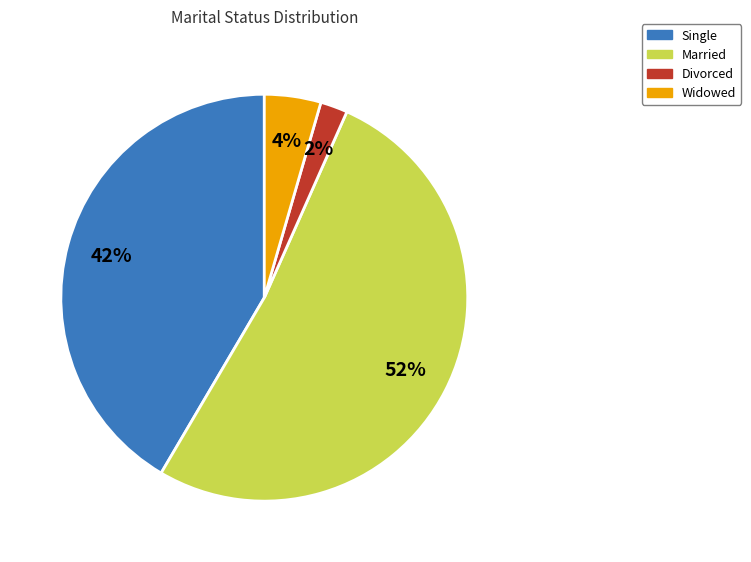

Is it true that Married is 43% of the pie?

False